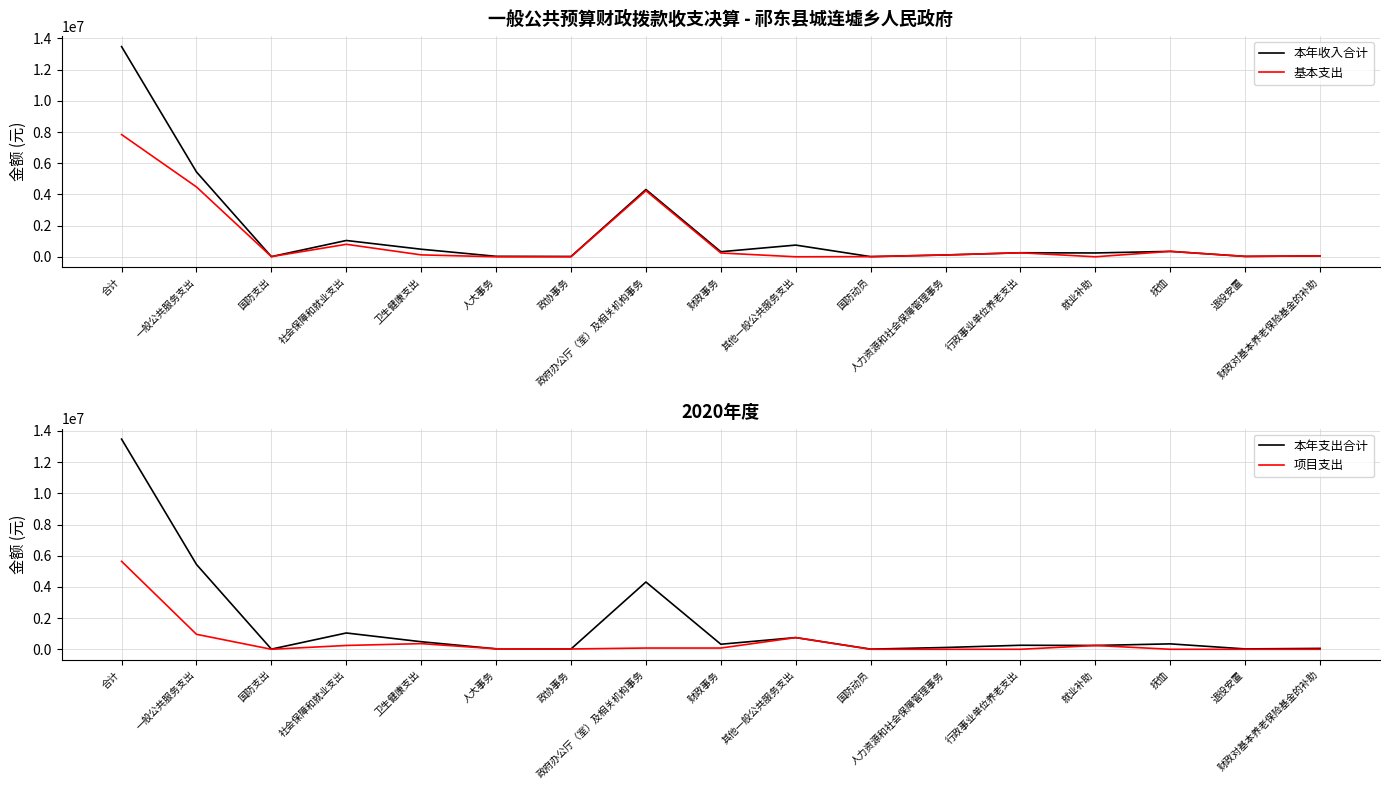

Reading right to left, what are all the values shown in this chart?

本年收入合计: 56300.0	24000.0	347020.0	244800.0	257695.3	115871.0	10000.0	750000.0	324342.0	4315505.7	20000.0	30000.0	484694.2	1045686.3	10000.0	5439847.7	13478075.2
基本支出: 56300.0	24000.0	347020.0	0.0	257695.3	115871.0	10000.0	0.0	244042.0	4235505.7	0.0	0.0	121766.2	800886.3	10000.0	4479547.7	7838047.2
本年支出合计: 56300.0	24000.0	347020.0	244800.0	257695.3	115871.0	10000.0	750000.0	324342.0	4315505.7	20000.0	30000.0	484694.2	1045686.3	10000.0	5439847.7	13478075.2
项目支出: 0.0	0.0	0.0	244800.0	0.0	0.0	0.0	750000.0	80300.0	80000.0	20000.0	30000.0	362928.0	244800.0	0.0	960300.0	5640028.0